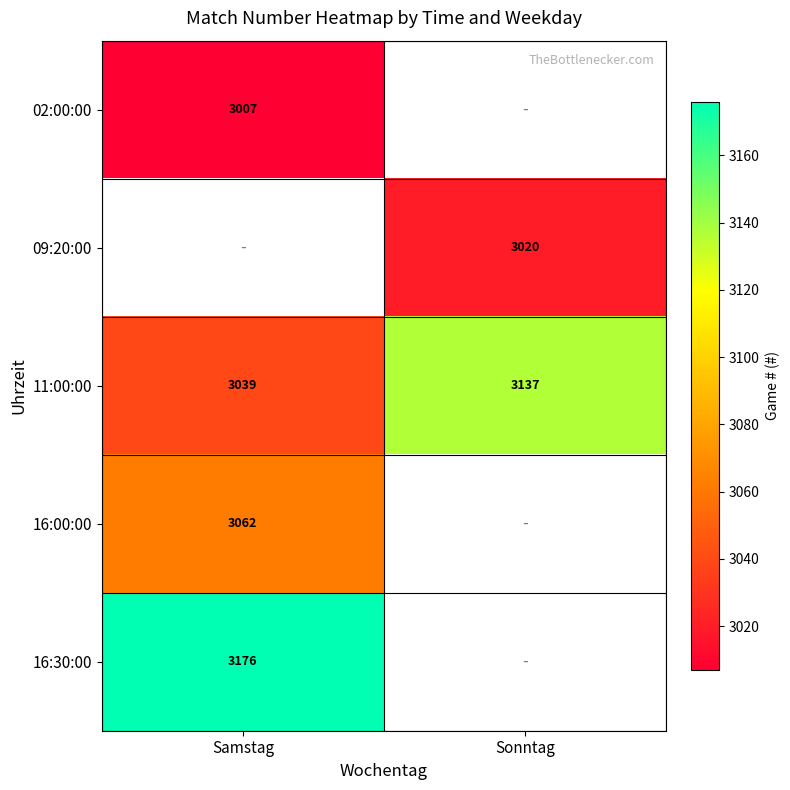

What is the greatest value displayed?

3176.0